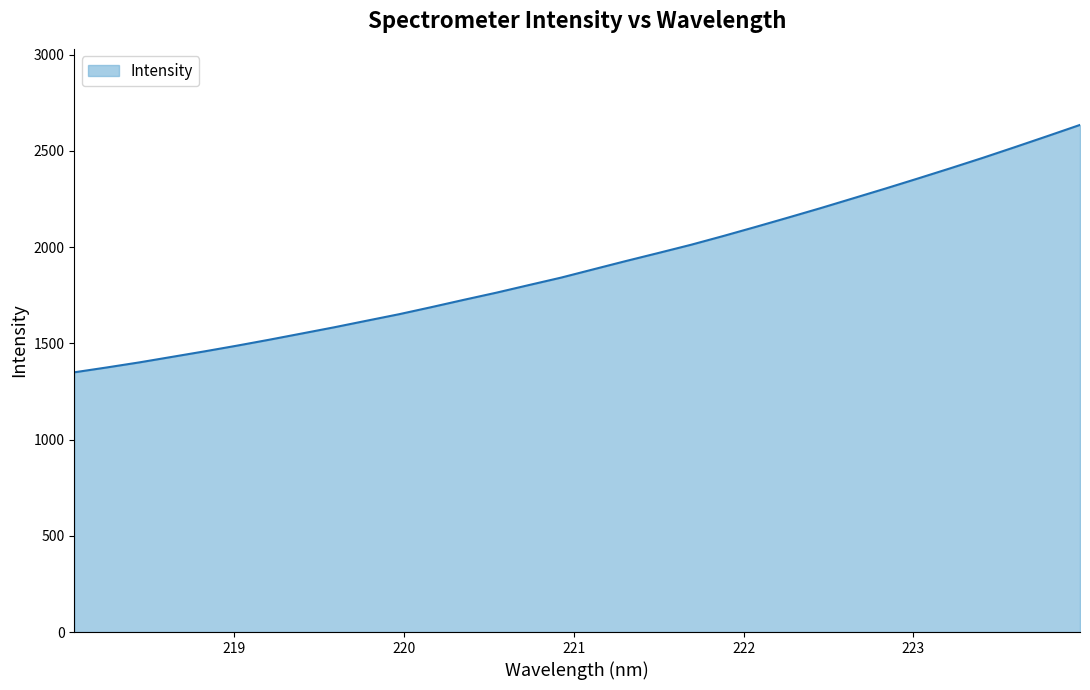

What is the difference between the maximum and minimum values?

1285.4